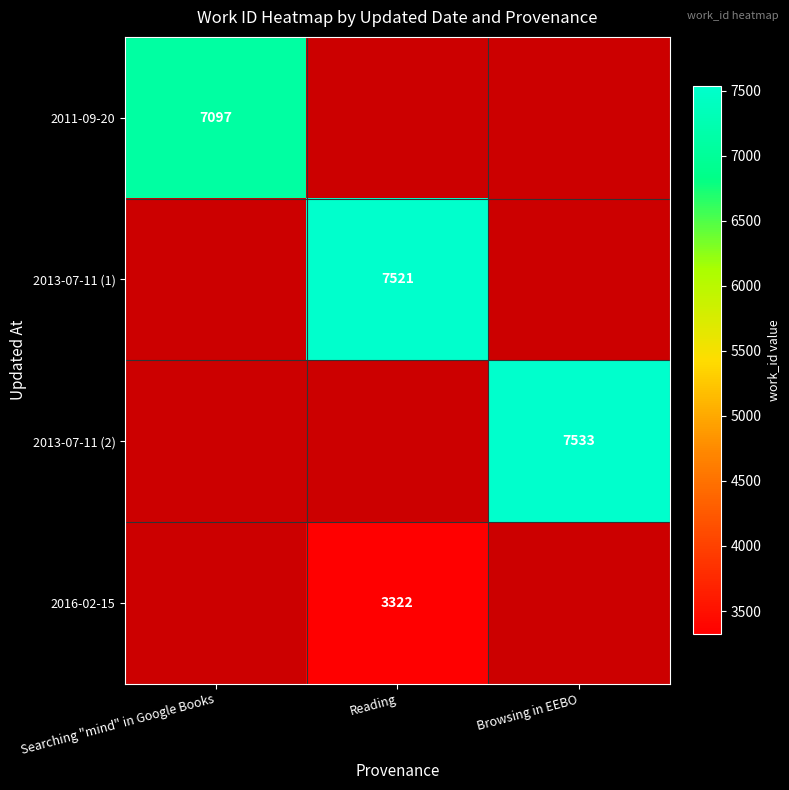

The value of 2013-07-11 (1) at Reading is 10565. True or false?

False